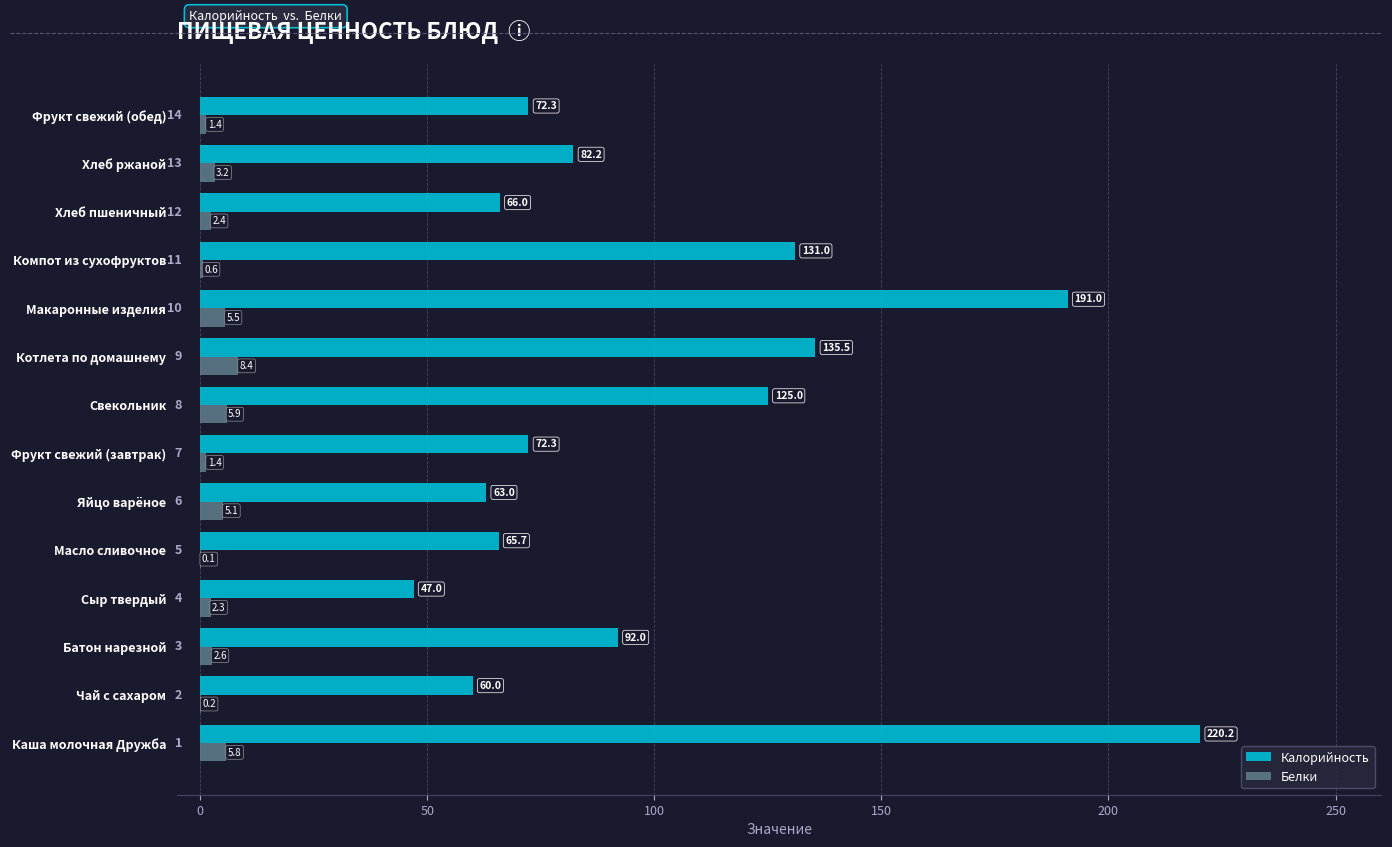

What is the sum of all Белки values?

44.9